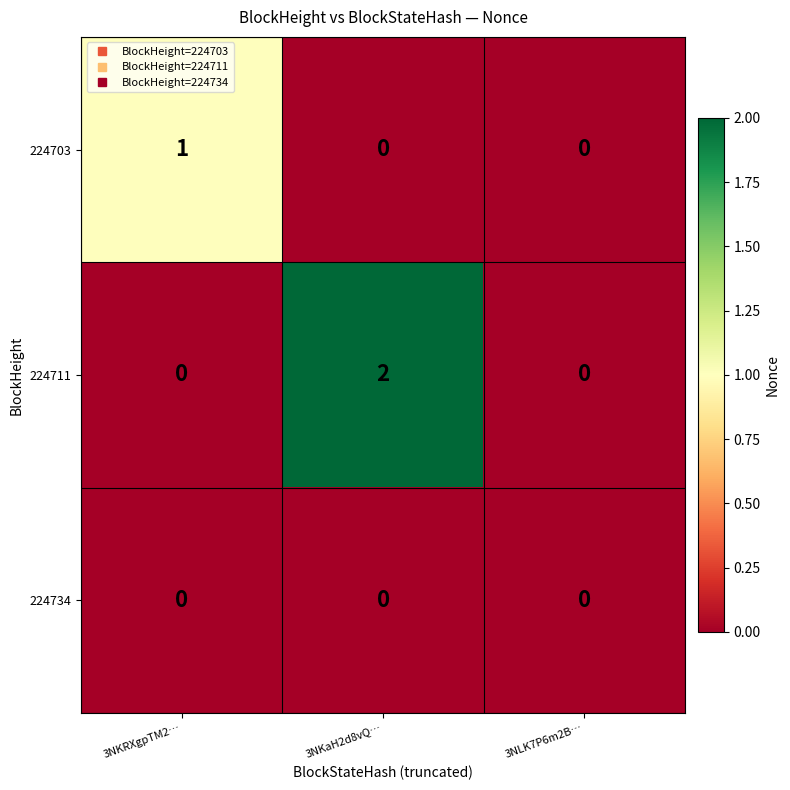

The value of 224703 at 3NKRXgpTM2… is 1. True or false?

True